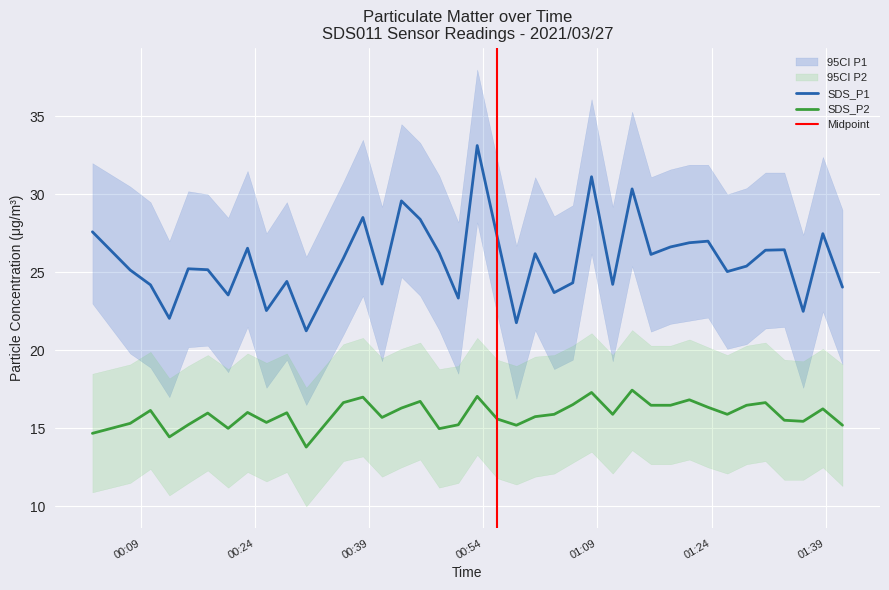

Does the chart display data point markers on the line(s)?

No